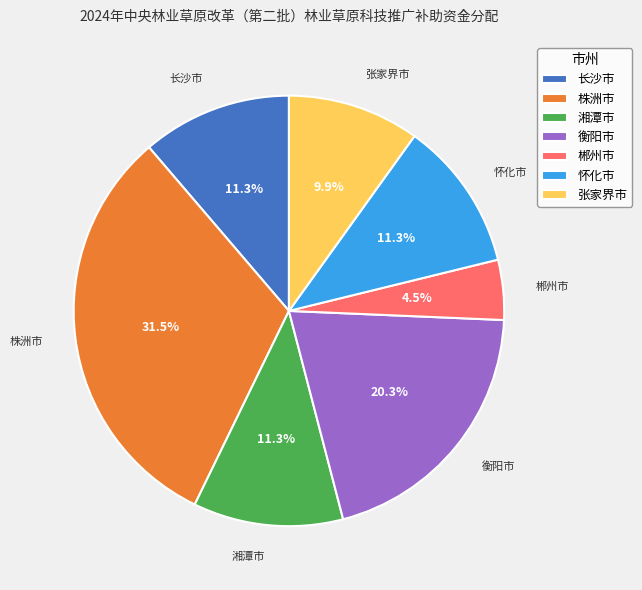

Between 张家界市 and 长沙市, which is larger?

长沙市